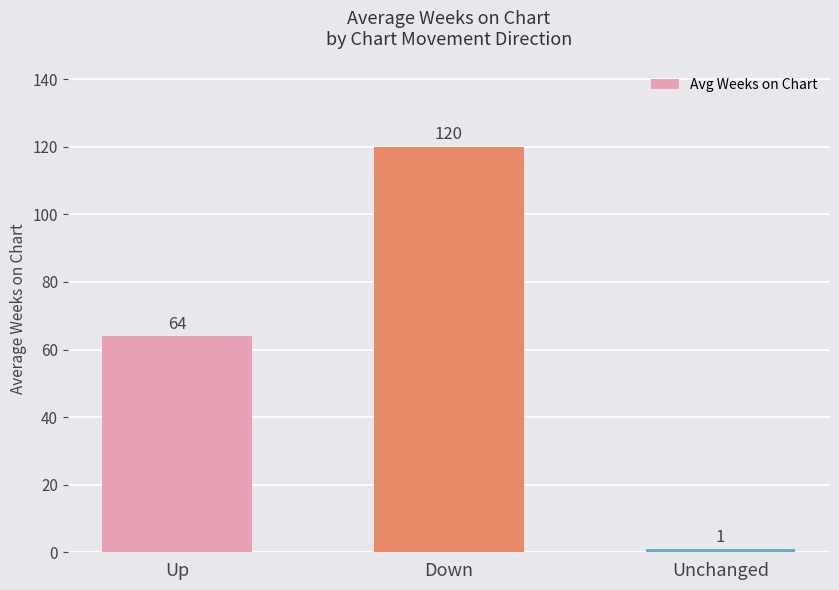

Which category has the lowest value across all series?

Unchanged